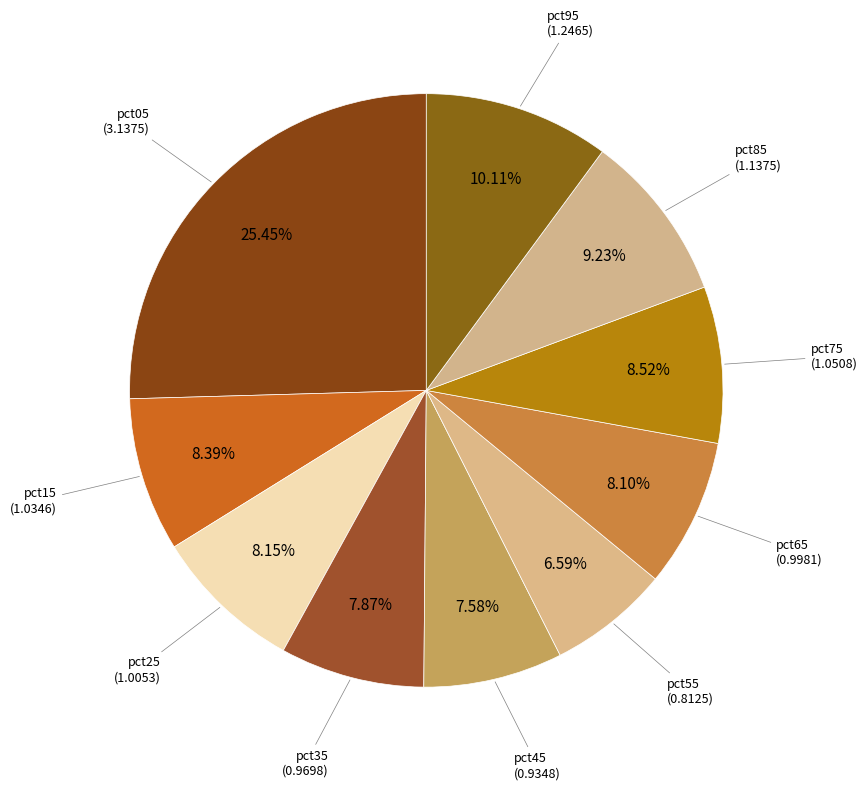

Which slice is the largest?

pct05